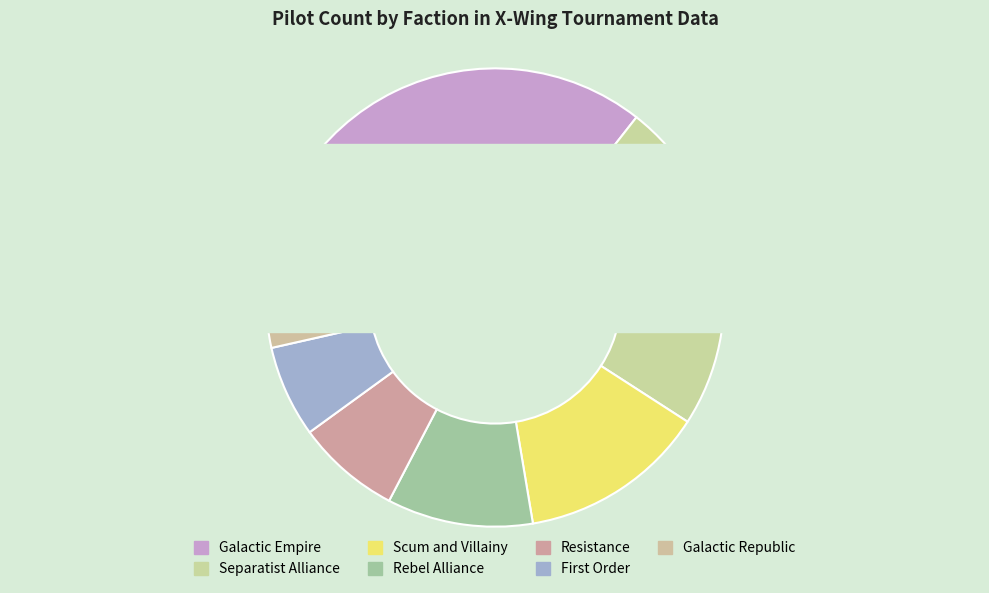

Do Rebel Alliance and Galactic Empire together represent more than half of the pie?

No